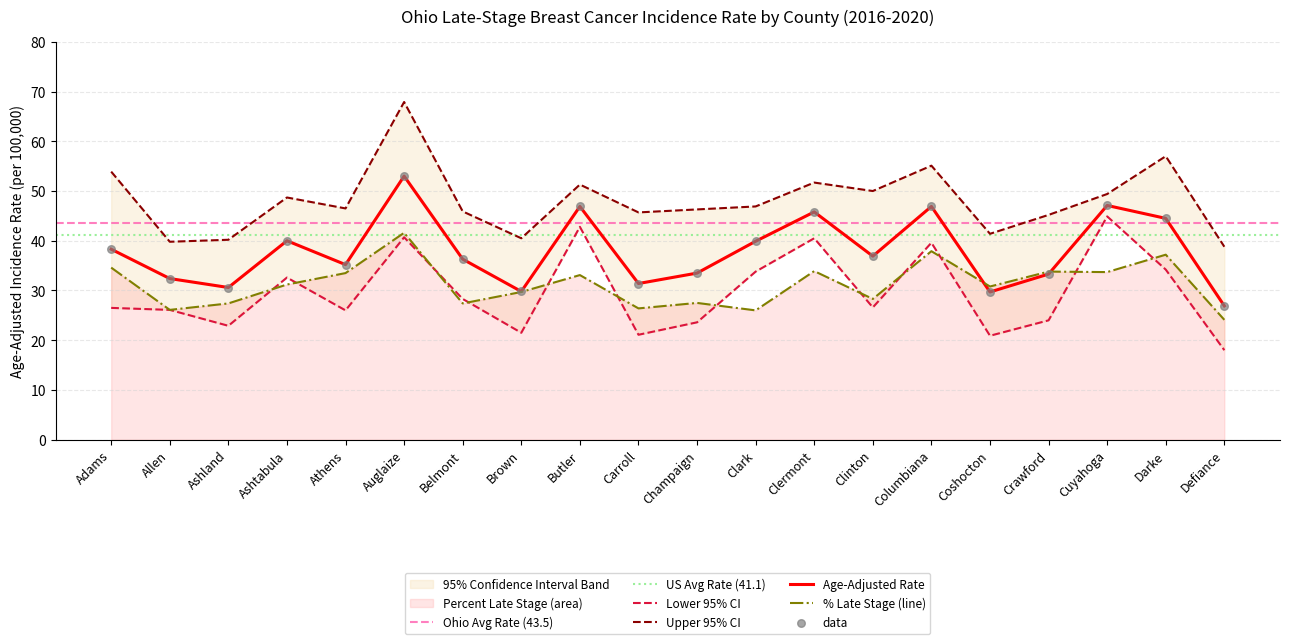

Is the value of Lower 95% CI at Columbiana greater than the value of Age-Adjusted Rate at Butler?

No